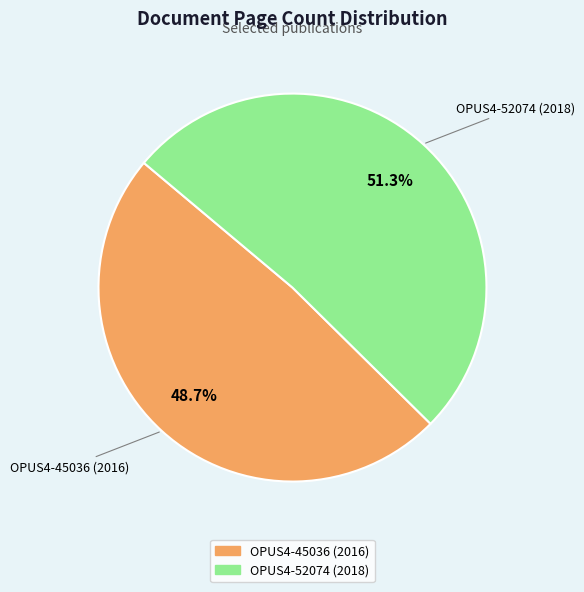

Which slice is the smallest?

OPUS4-45036 (2016)